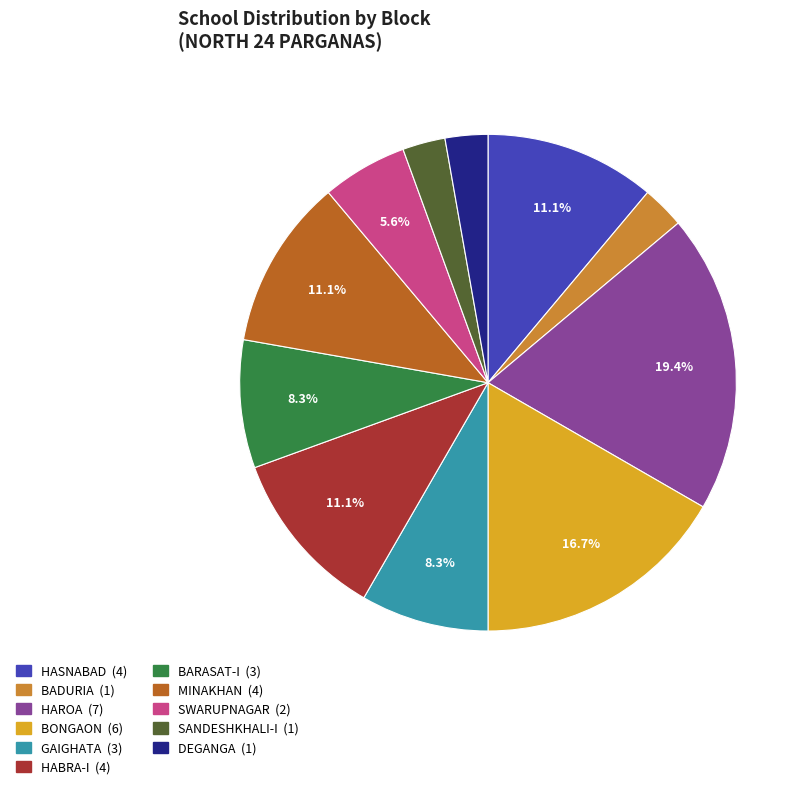

To the nearest percent, what percentage of the pie is GAIGHATA?

8%